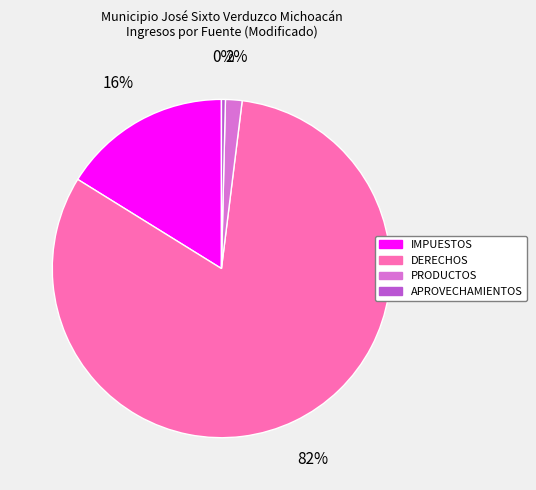

To the nearest percent, what portion does DERECHOS represent?

82%